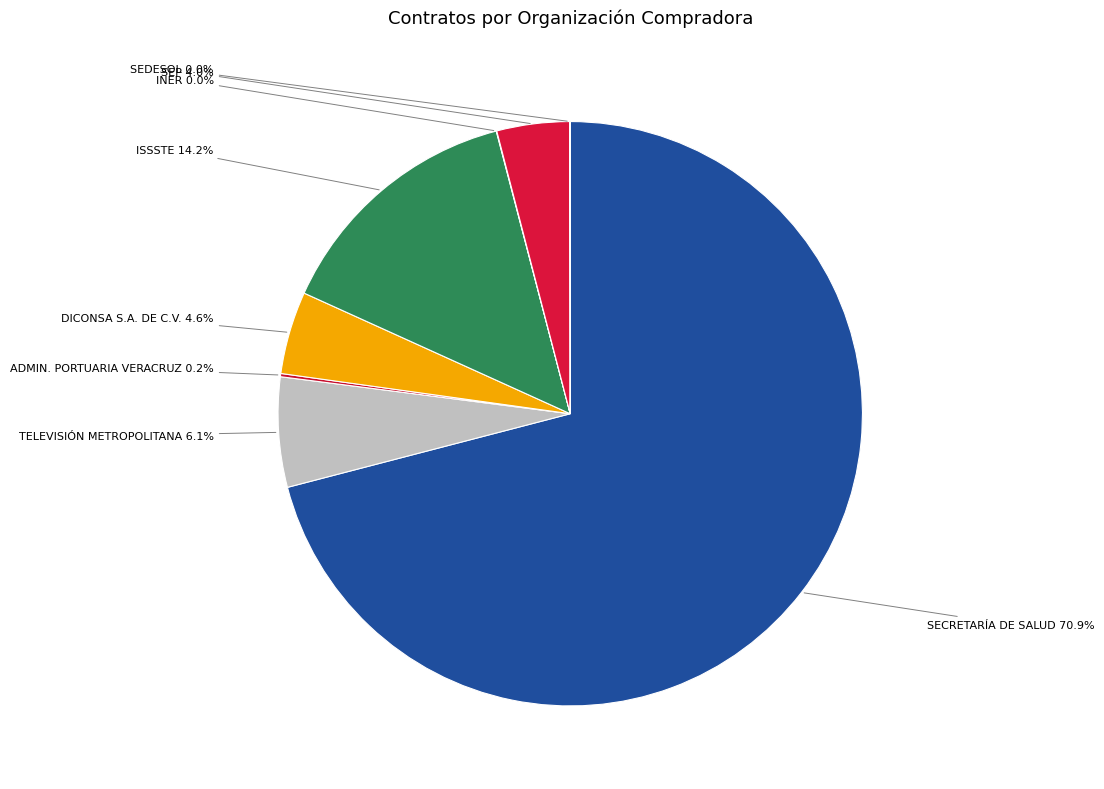

Which slice is the largest?

SECRETARÍA DE SALUD